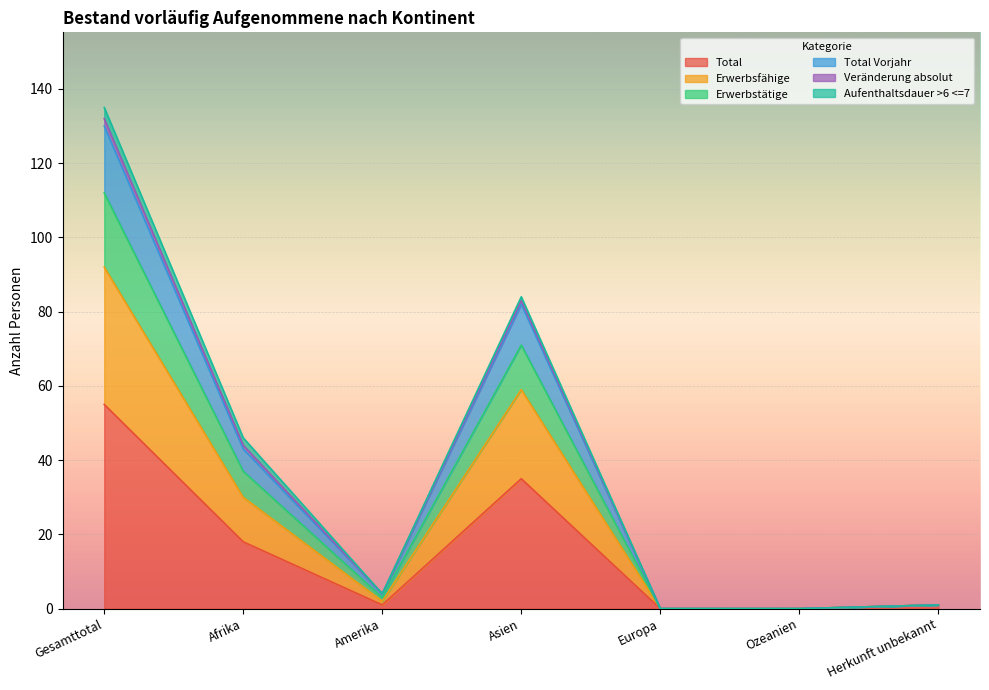

At Herkunft unbekannt, list the series in order from largest to smallest.

Total, Erwerbsfähige, Erwerbstätige, Total Vorjahr